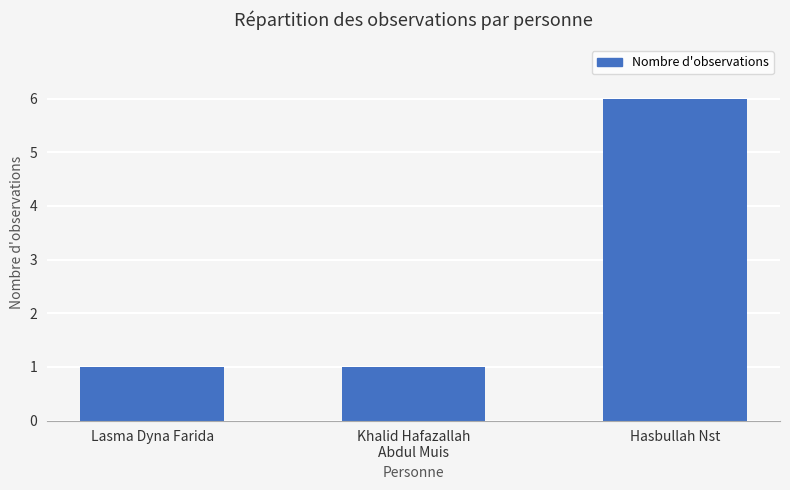

What is the label of the 1st bar from the left?

Lasma Dyna Farida